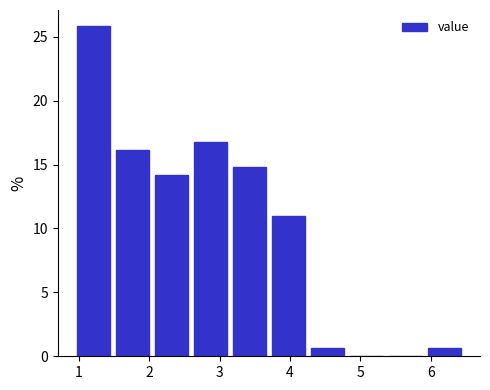

How tall is the bar that spans 3.1 to 3.7 on the x-axis? Neither the bar edges nor the heights are printed on the chart, so give them approximately, as read against the axes.

15.0